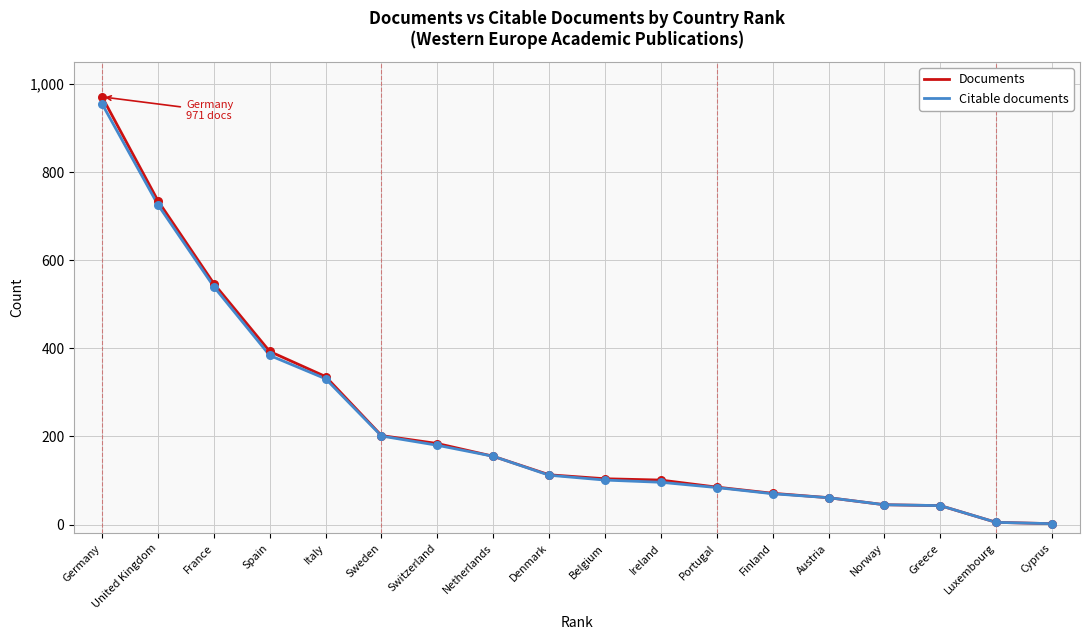

Is the value of Documents at Norway greater than the value of Citable documents at Portugal?

No